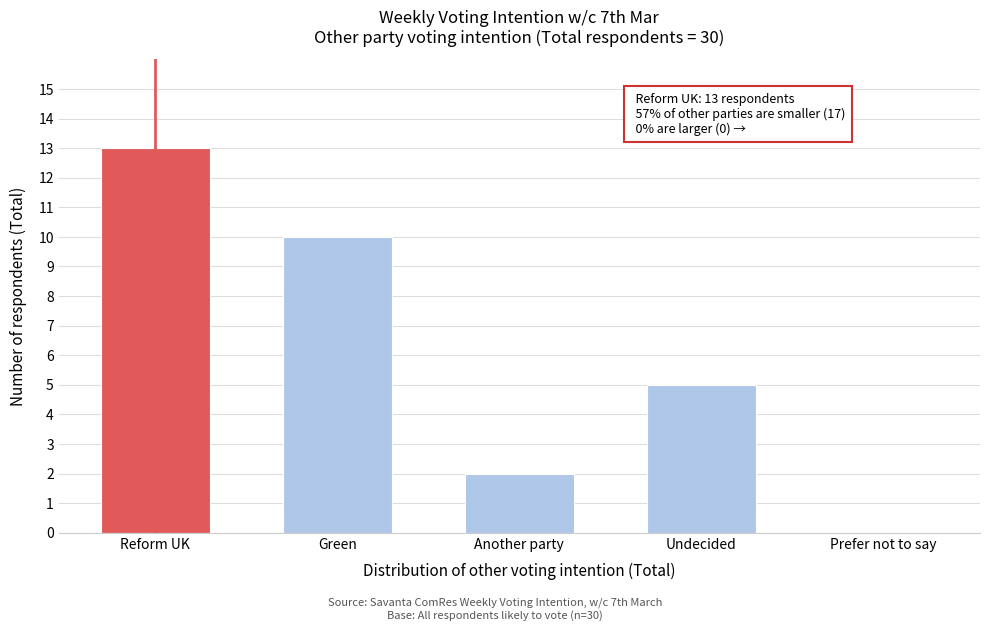

Reading right to left, transcribe all the data shown in this chart.

Prefer not to say=0	Undecided=5	Another party=2	Green=10	Reform UK=13